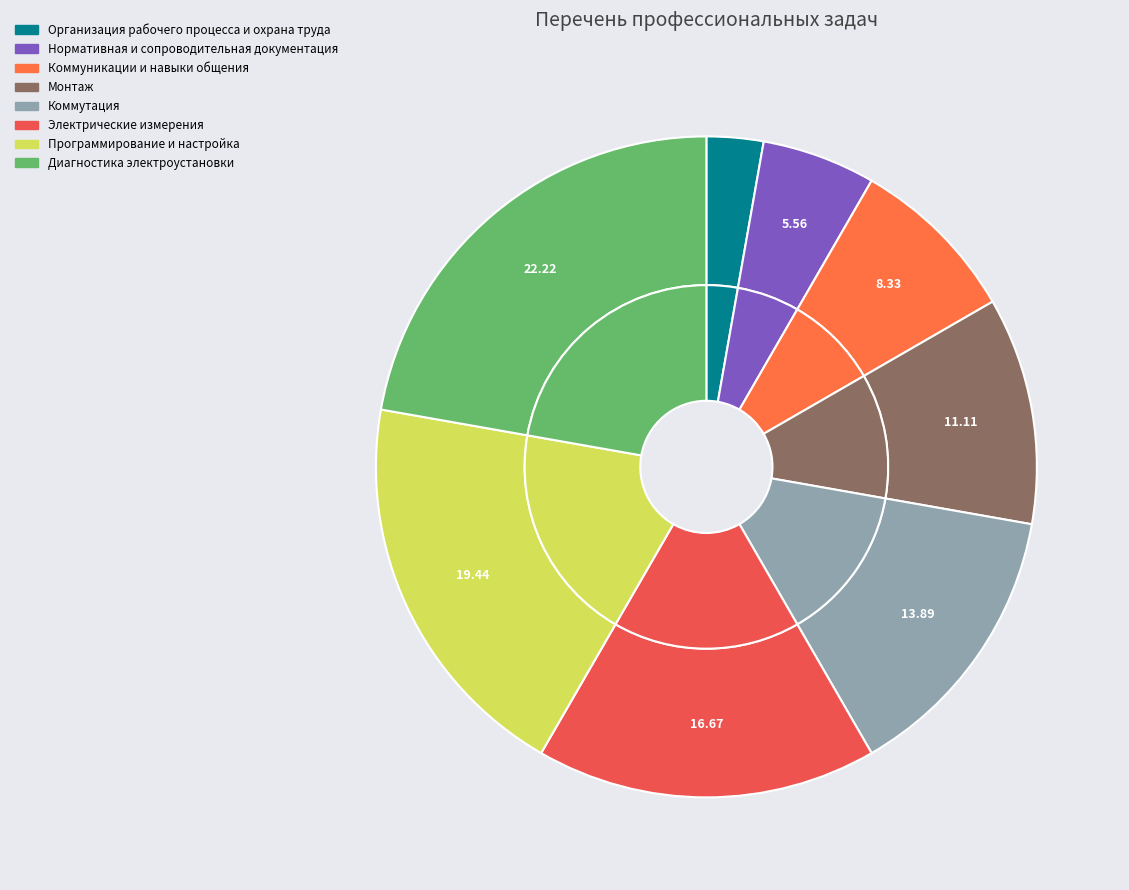

What is the smallest slice in the pie chart?

Организация рабочего процесса и охрана труда